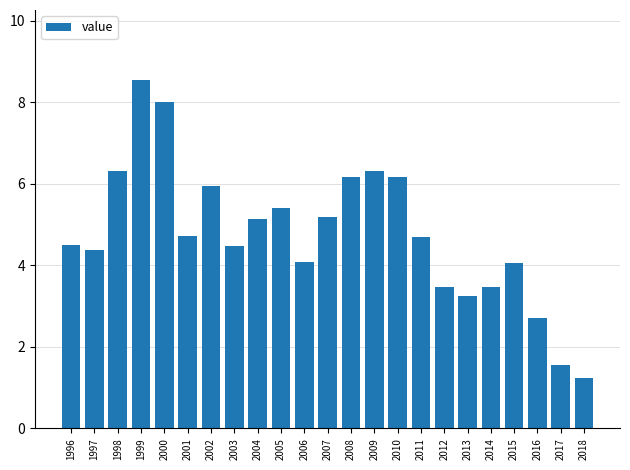

Which label corresponds to the smallest value in the chart?

2018